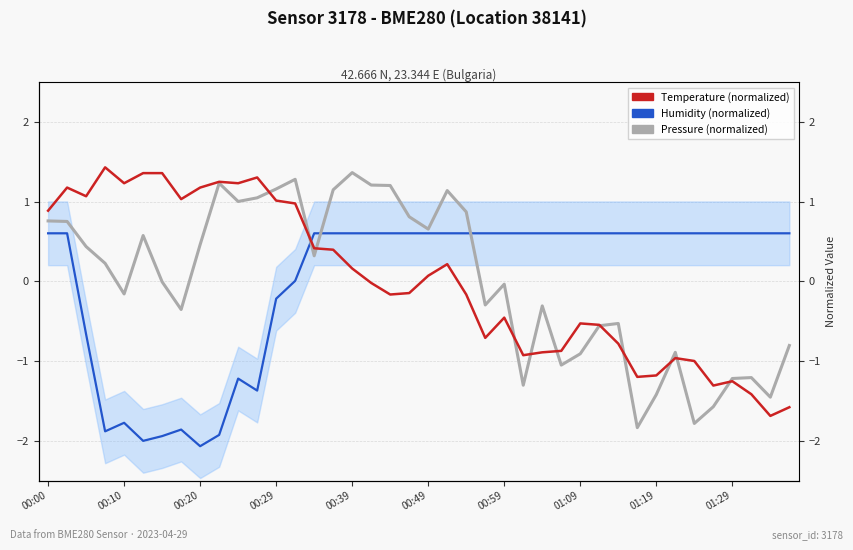

In Temperature (normalized), how many points are higher than both neighbors (excluding endpoints)?

9